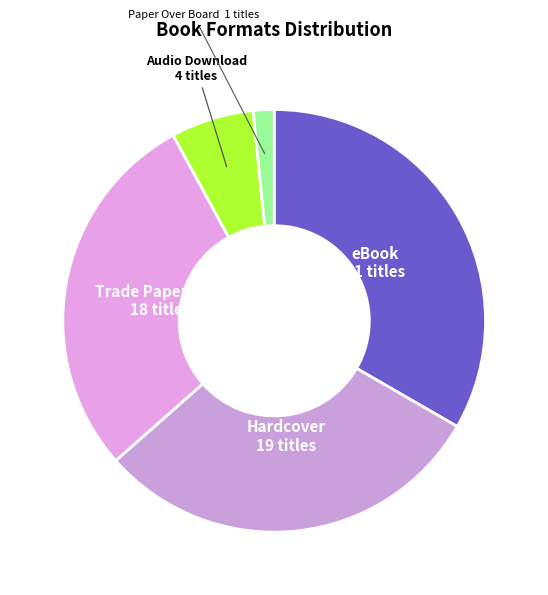

Which category has the smallest portion of the pie?

Paper Over Board